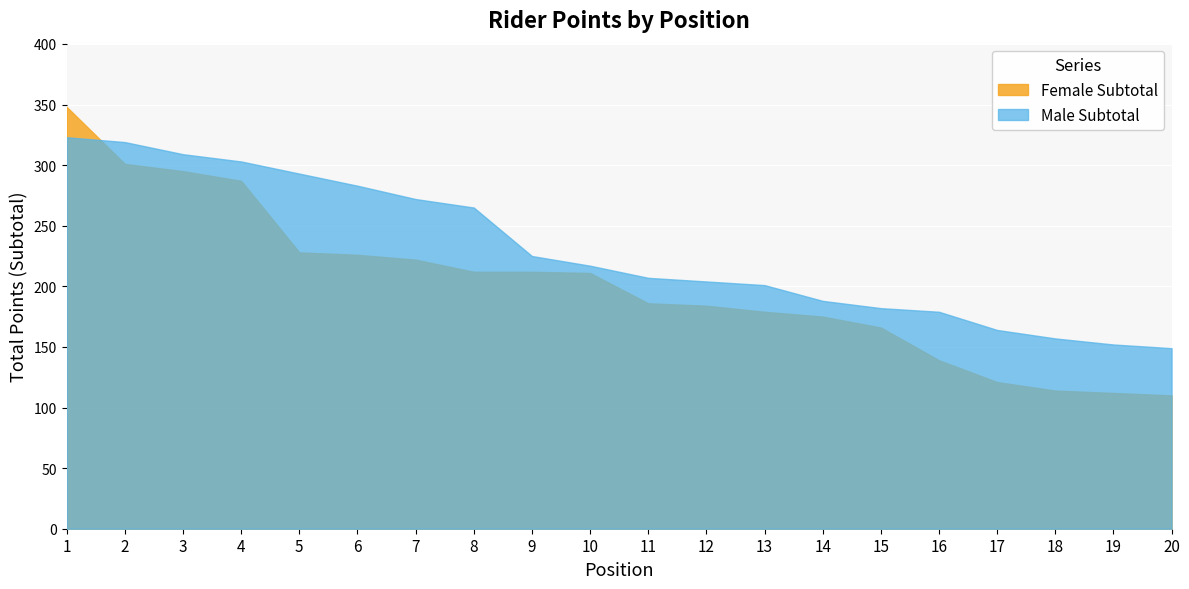

Reading right to left, transcribe all the data shown in this chart.

Female Subtotal: 20=110	19=112	18=114	17=121	16=139	15=166	14=175	13=179	12=184	11=186	10=211	9=212	8=212	7=222	6=226	5=228	4=287	3=295	2=301	1=348
Male Subtotal: 20=149	19=152	18=157	17=164	16=179	15=182	14=188	13=201	12=204	11=207	10=217	9=225	8=265	7=272	6=283	5=293	4=303	3=309	2=319	1=323